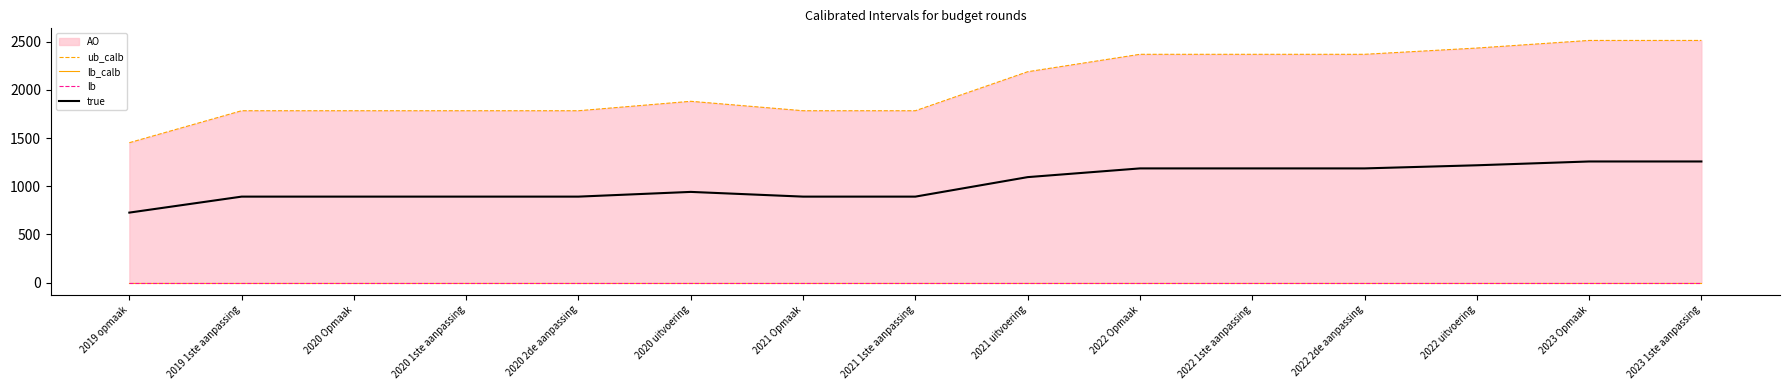

Between 2019 opmaak and 2019 1ste aanpassing, which series saw the biggest shift?

ub_calb